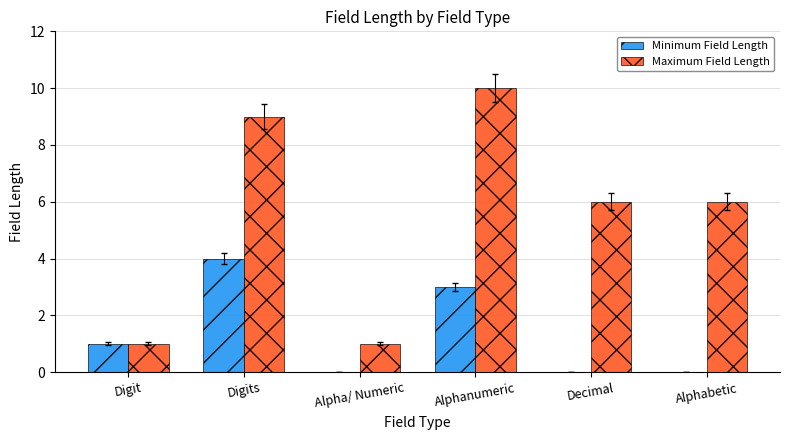

Which series has the largest total across all categories?

Maximum Field Length